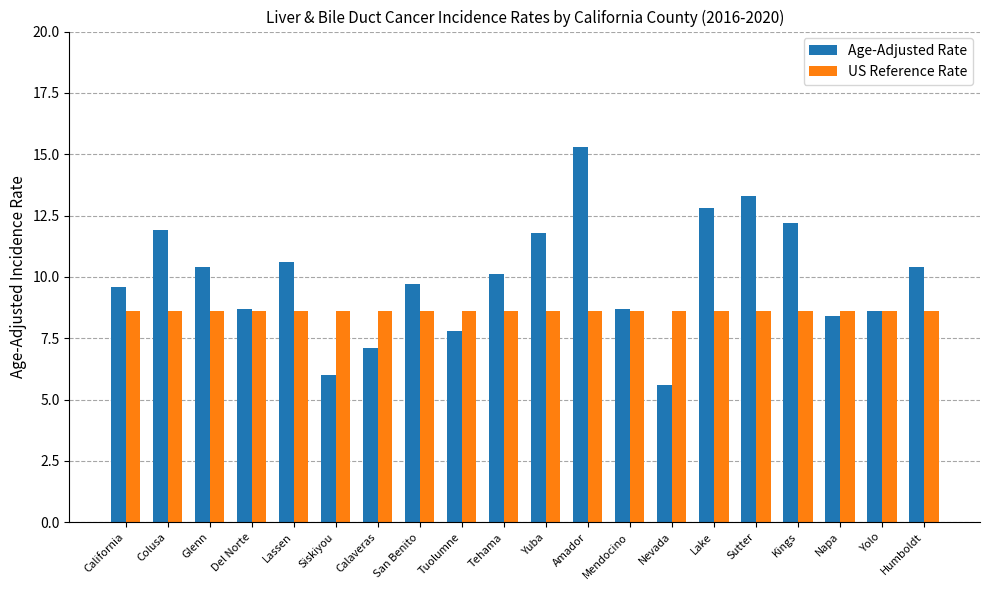

Reading right to left, what are all the values shown in this chart?

Age-Adjusted Rate: 10.4	8.6	8.4	12.2	13.3	12.8	5.6	8.7	15.3	11.8	10.1	7.8	9.7	7.1	6.0	10.6	8.7	10.4	11.9	9.6
US Reference Rate: 8.6	8.6	8.6	8.6	8.6	8.6	8.6	8.6	8.6	8.6	8.6	8.6	8.6	8.6	8.6	8.6	8.6	8.6	8.6	8.6